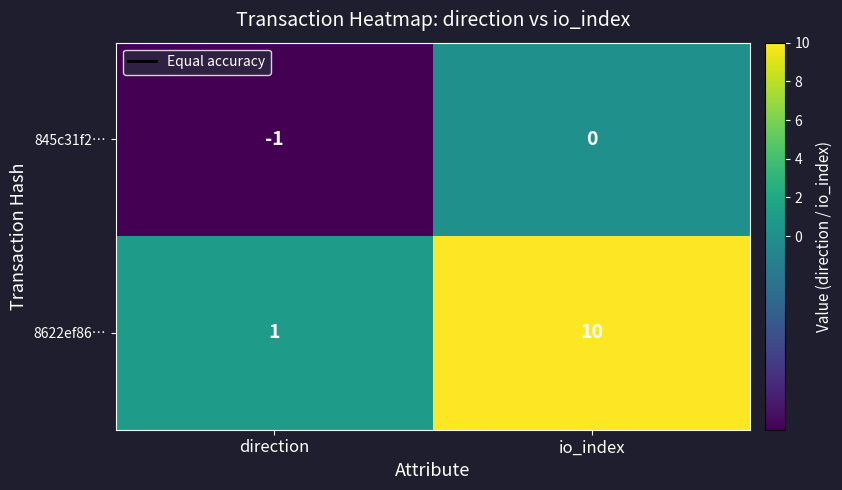

Reading left to right, transcribe all the data shown in this chart.

845c31f2…: direction=-1	io_index=0
8622ef86…: direction=1	io_index=10